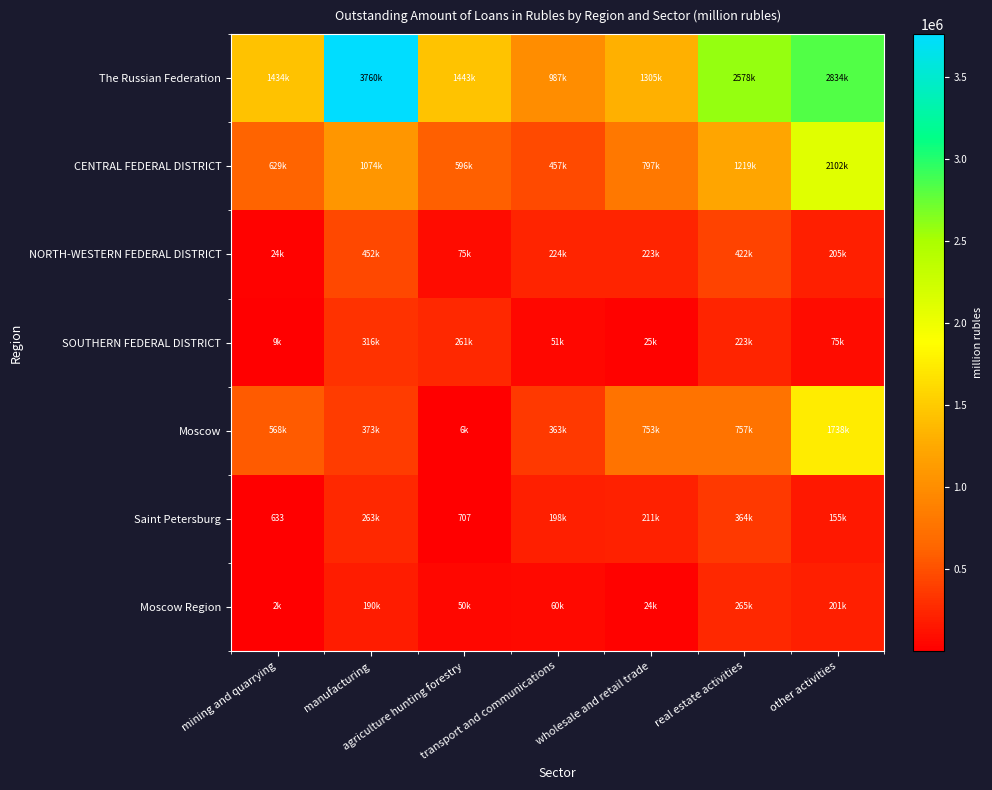

Is the value of NORTH-WESTERN FEDERAL DISTRICT at agriculture hunting forestry greater than the value of The Russian Federation at other activities?

No